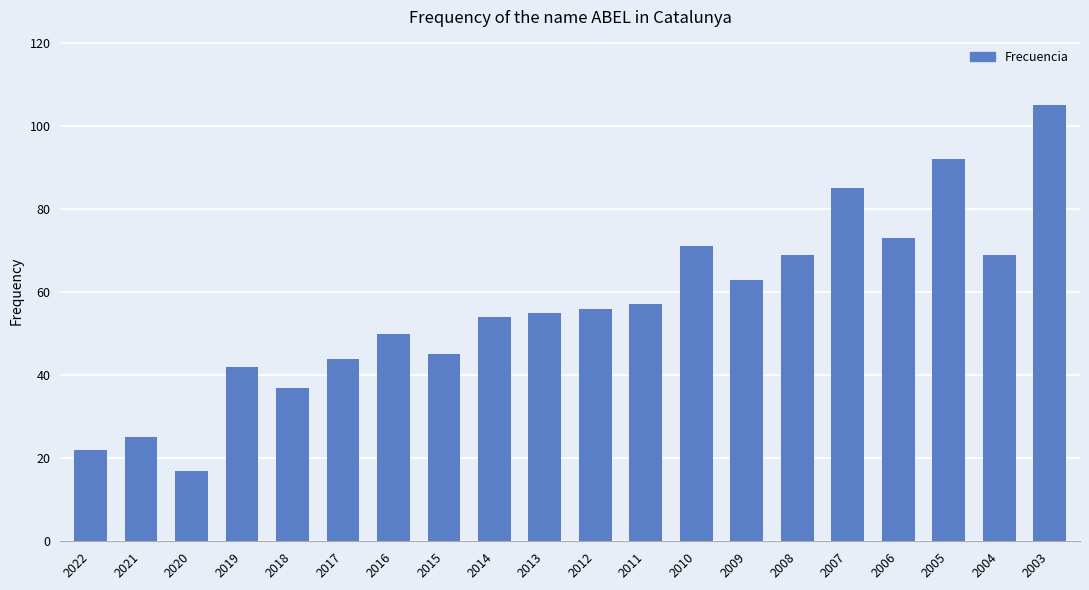

What is the maximum value shown in the chart?

105